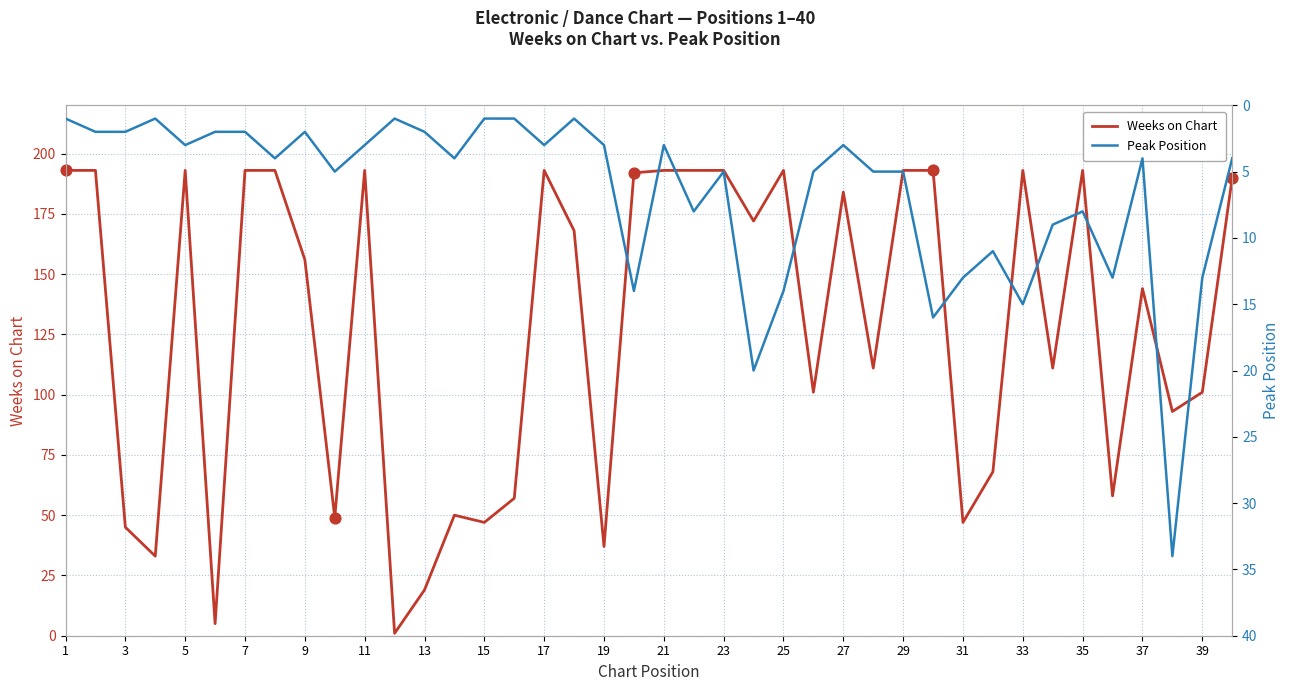

Which series contains the lowest Y value?

Weeks on Chart